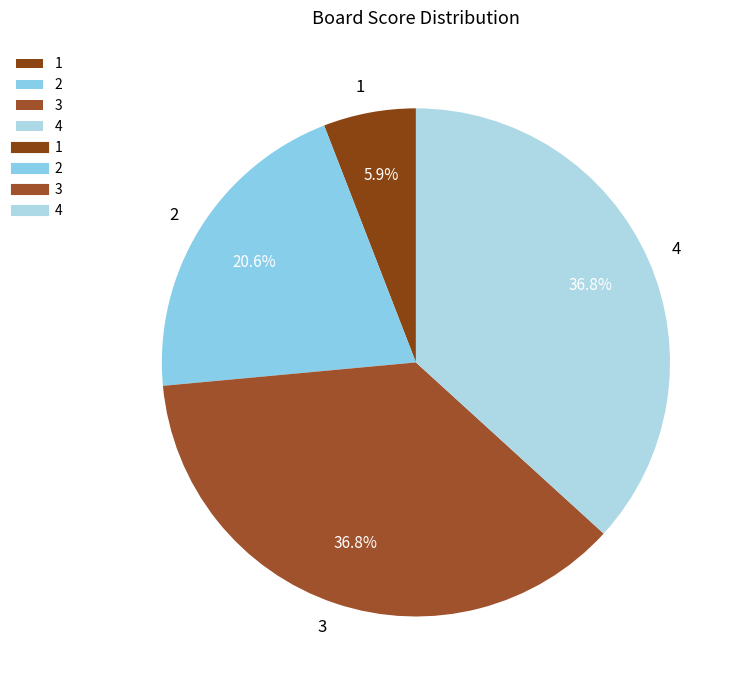

Is it true that 1 is 1% of the pie?

False